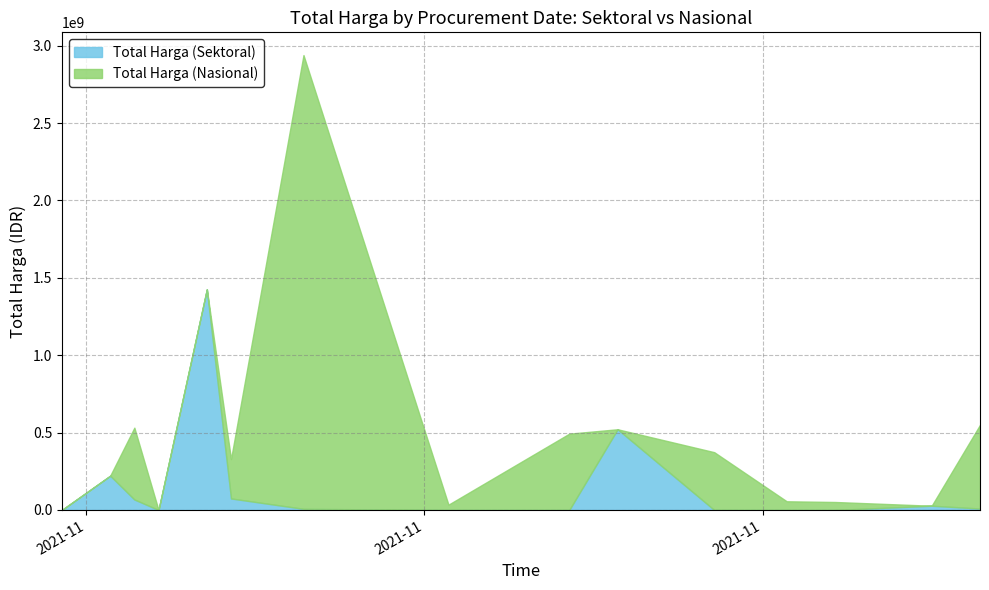

What is the value of the Total Harga (Sektoral) point at the 2nd from the left?

221311510